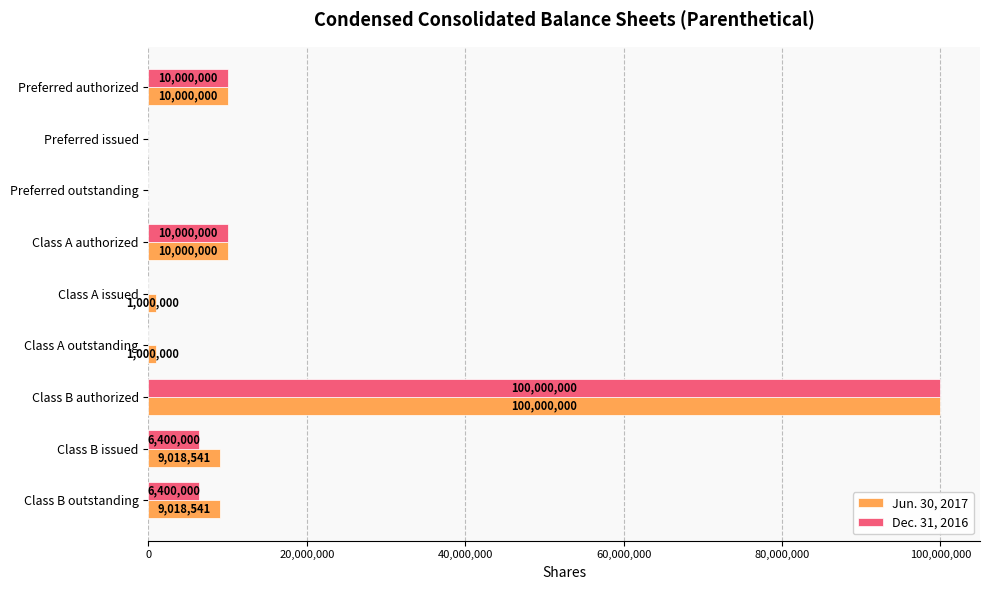

How many values in Jun. 30, 2017 are above zero?

7